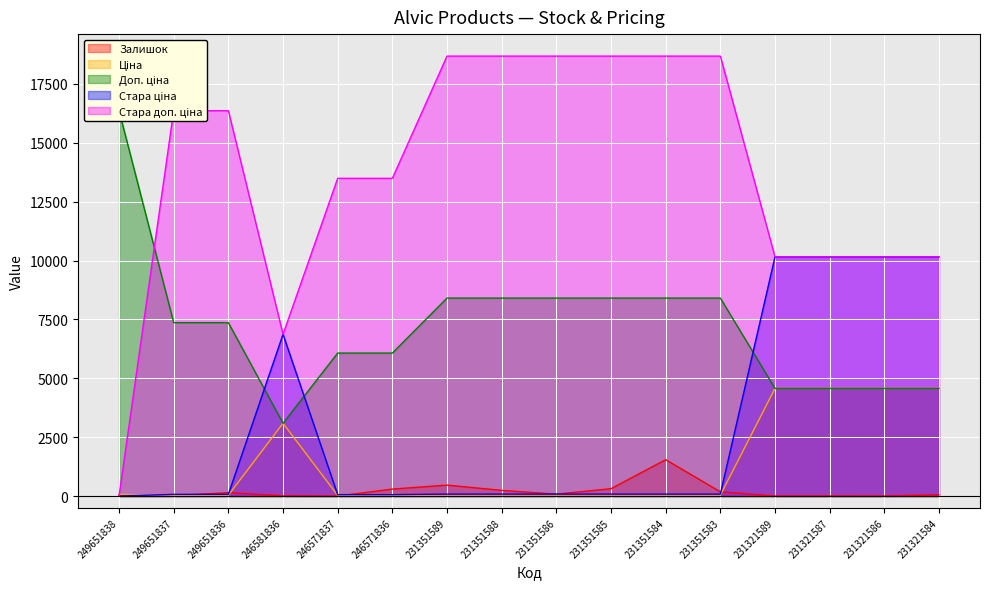

Which series has the largest total across all categories?

Стара доп. ціна